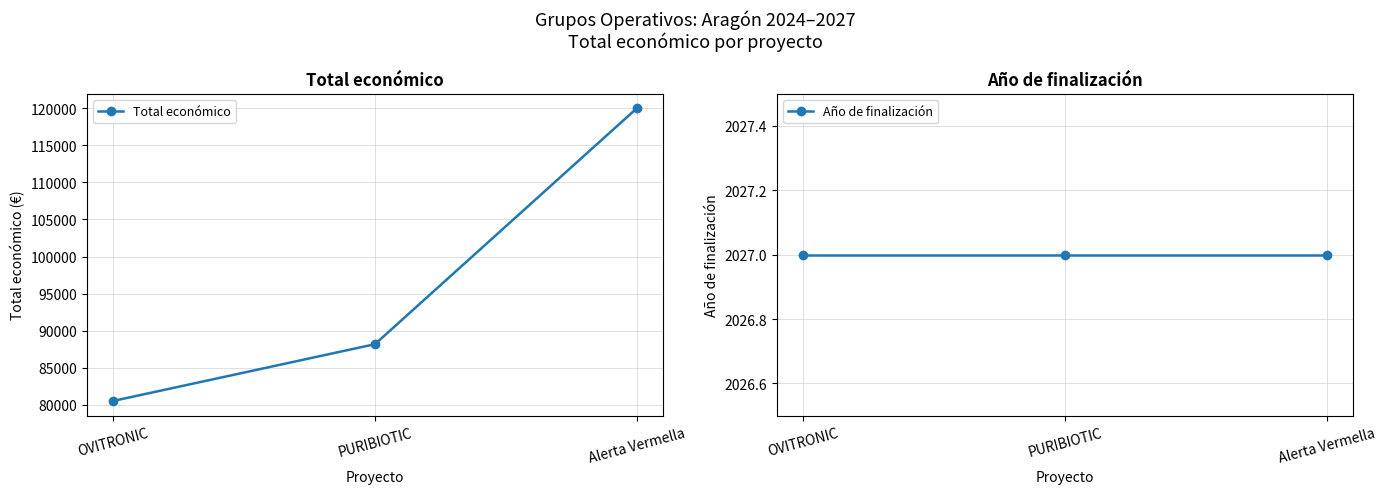

What is the total value across all series at OVITRONIC?

82525